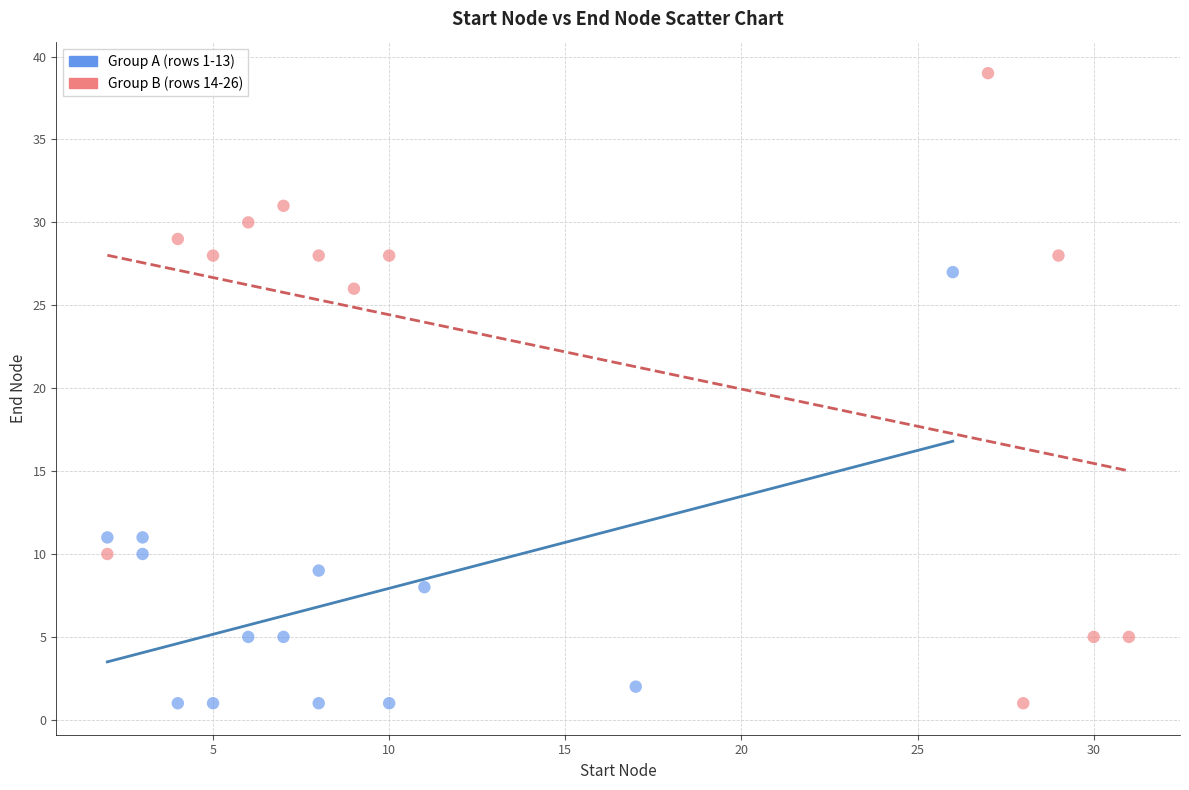

Which series has the largest Y range (max minus min)?

Group B (rows 14-26)